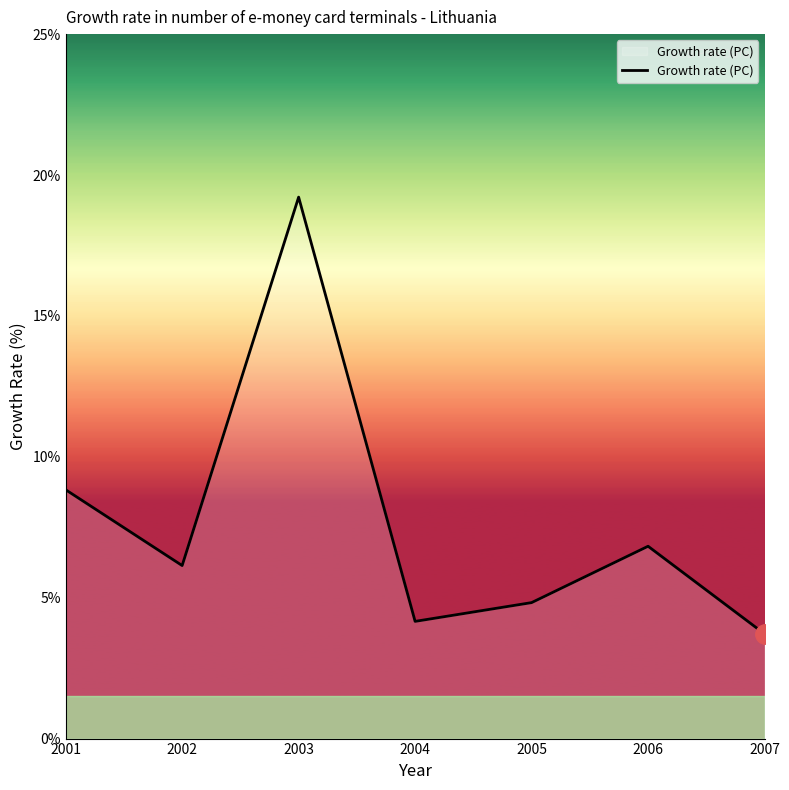

How many values are below 6?

3